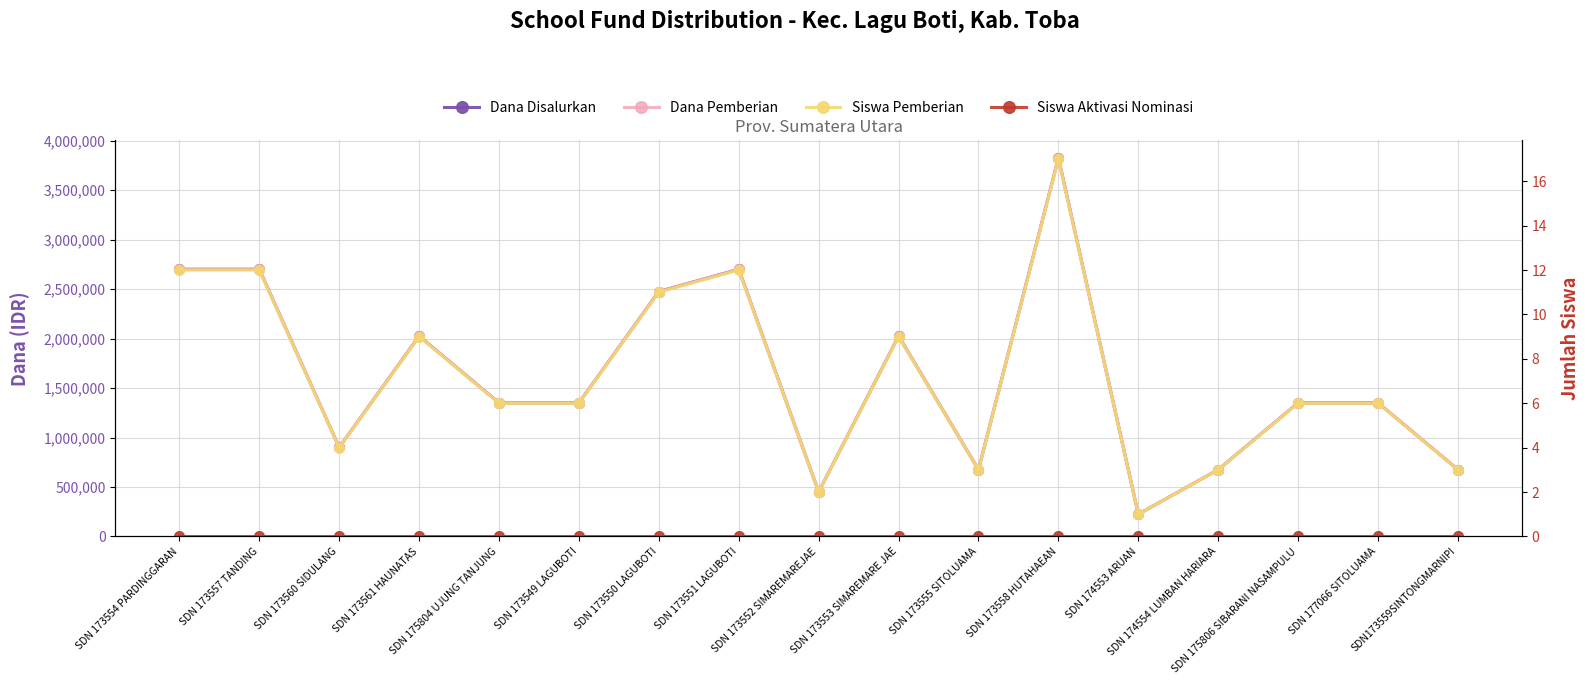

True or false: Siswa Pemberian and Dana Disalurkan cross at least once.

False